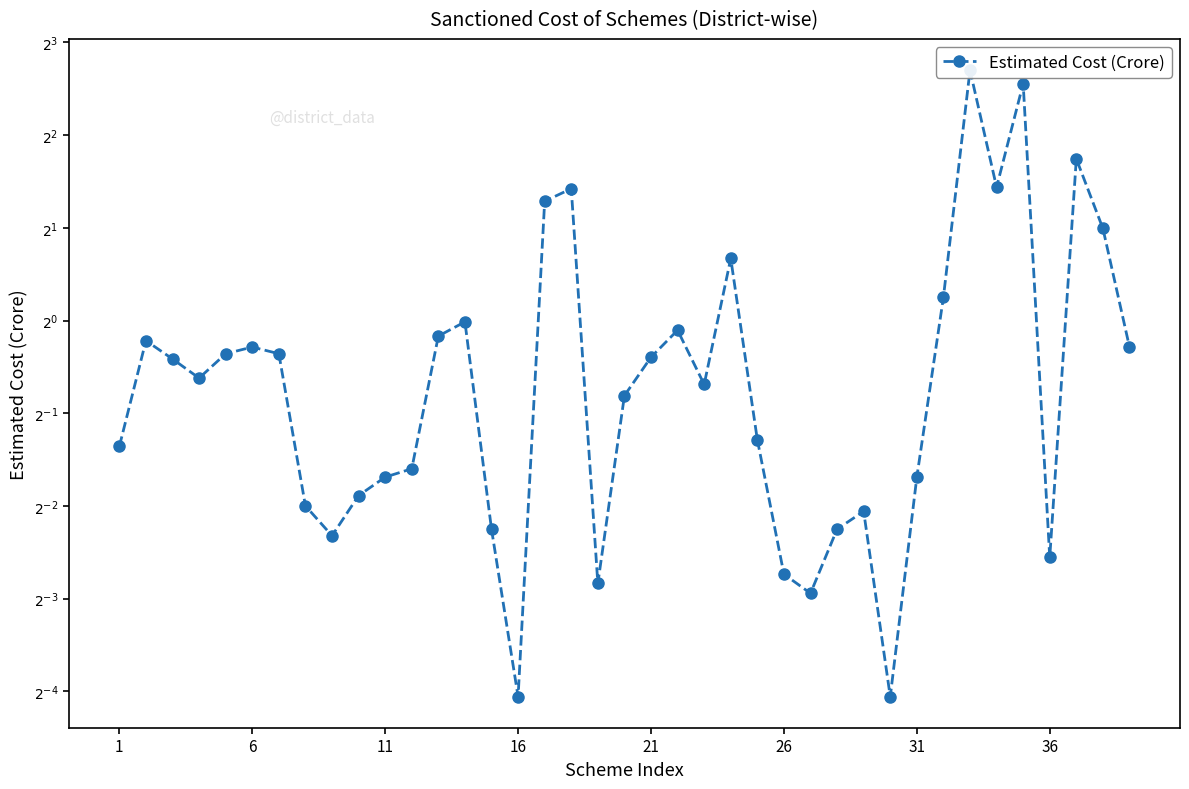

What is the average value?

1.1